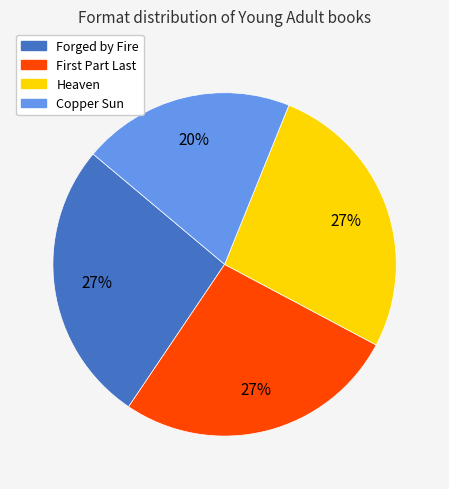

How many segments does this pie chart have?

4